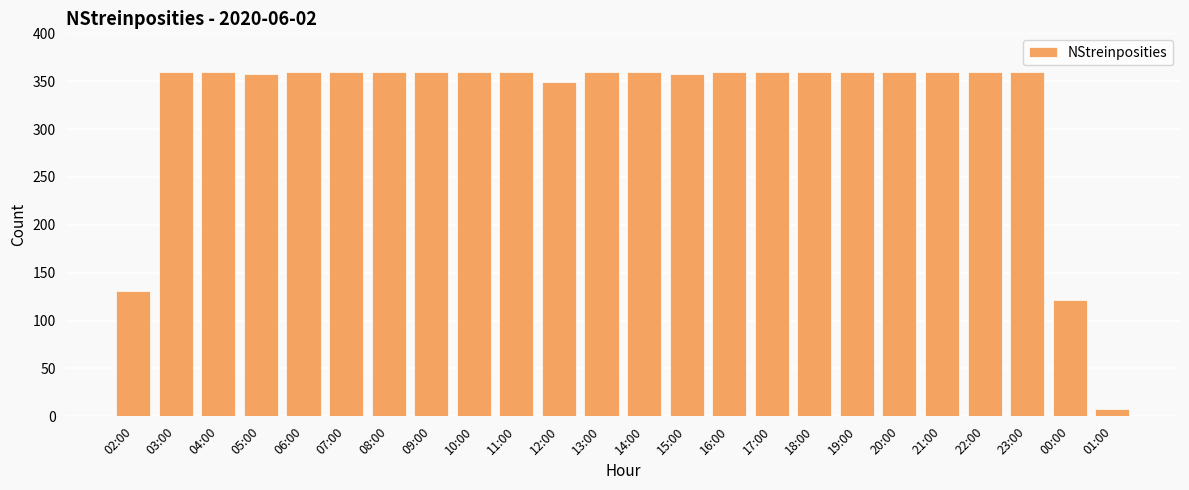

What is the ratio of the value at 18:00 to the value at 14:00?

1.0